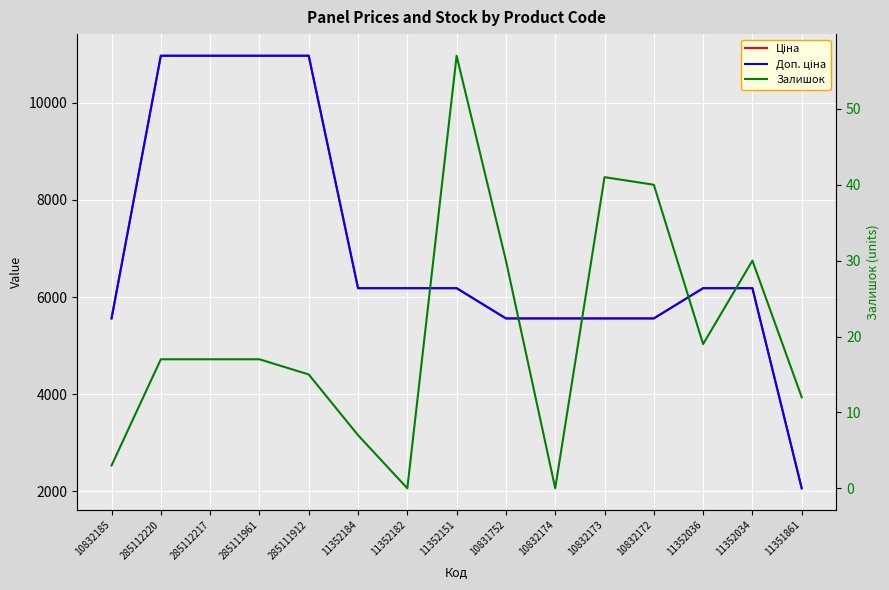

True or false: Доп. ціна and Залишок intersect in this chart.

False